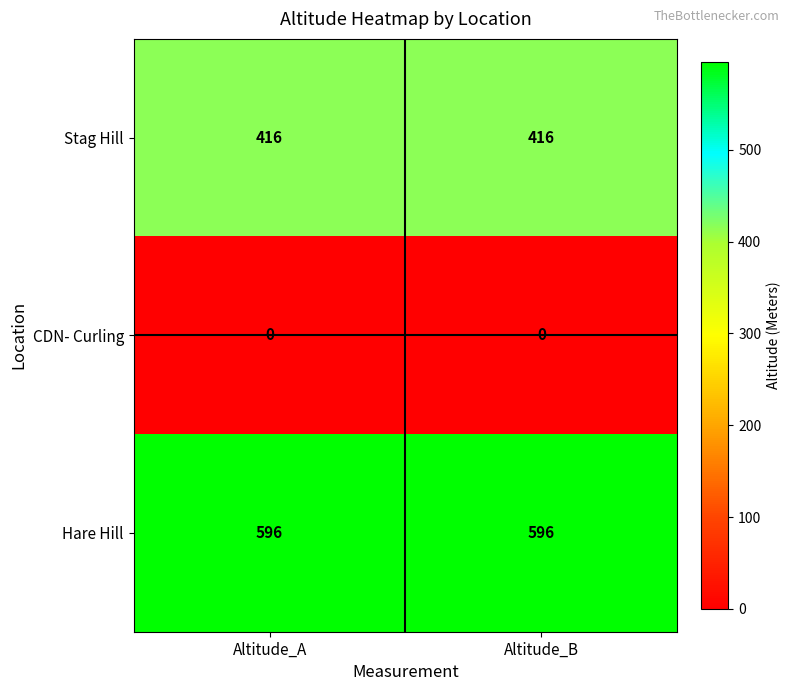

Rank the series by their average value, from lowest to highest.

CDN- Curling, Stag Hill, Hare Hill